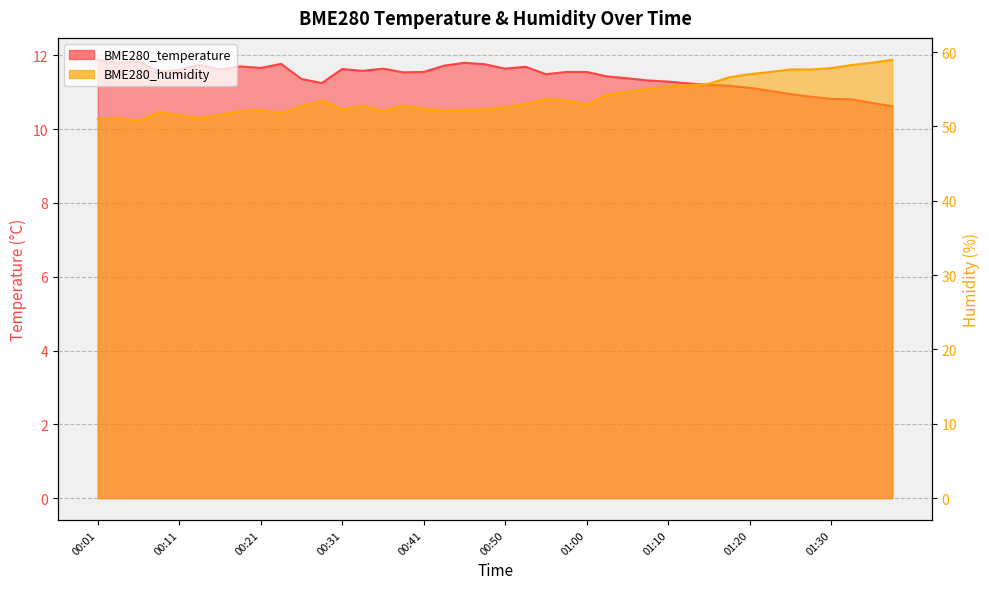

True or false: BME280_humidity and BME280_temperature cross at least once.

False